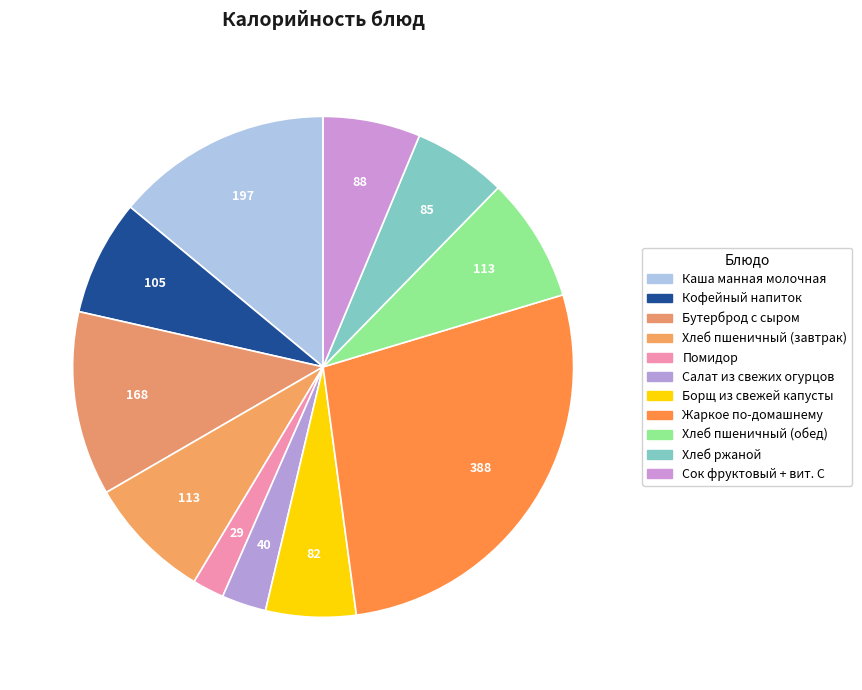

Is the sum of Каша манная молочная and Хлеб пшеничный (завтрак) greater than half?

No